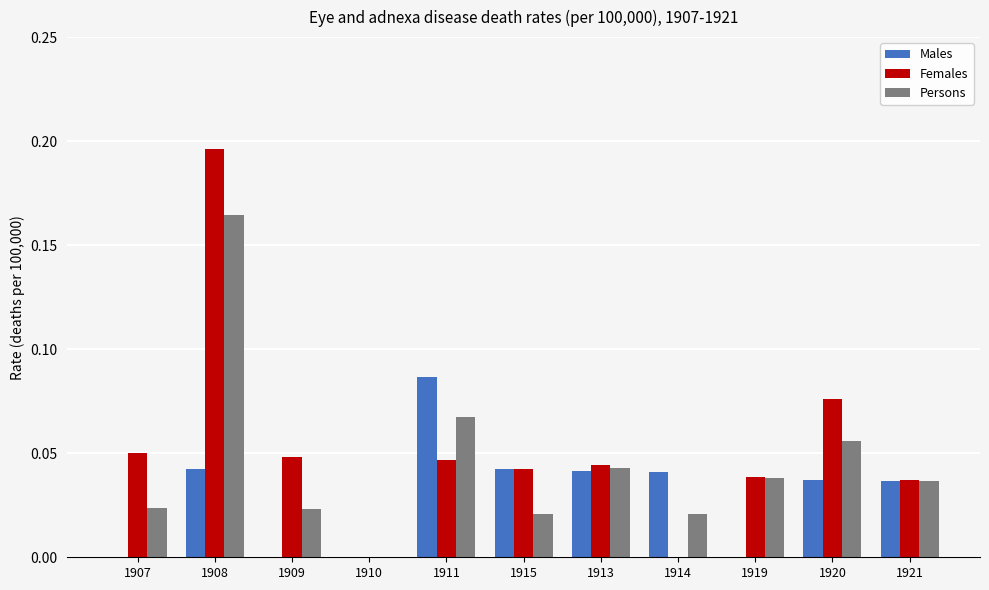

Is it true that Females equals 0.0 at 1911?

True